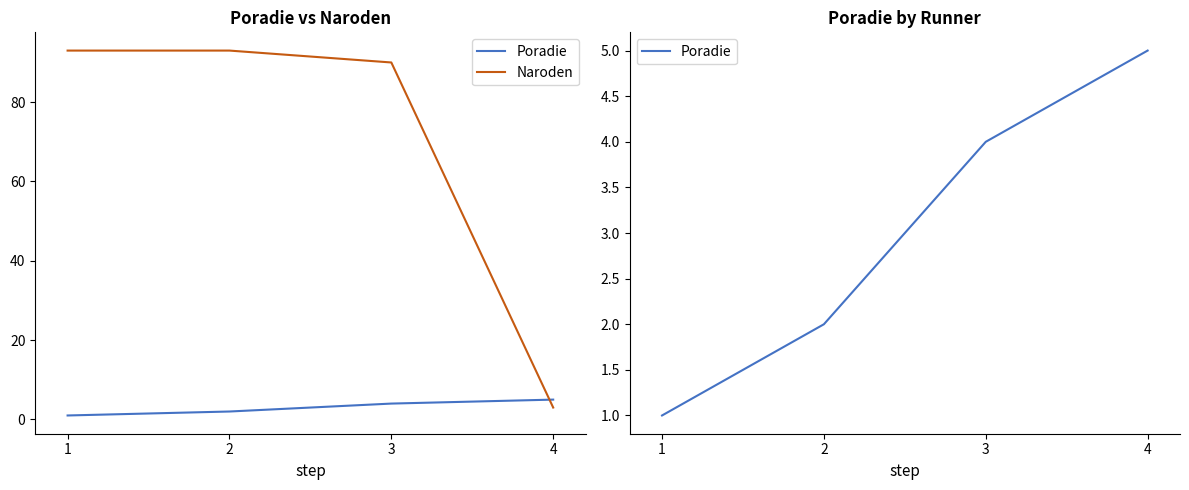

Reading left to right, list all the values displayed in this chart.

Poradie: 1=1	2=2	3=4	4=5
Naroden: 1=93	2=93	3=90	4=3